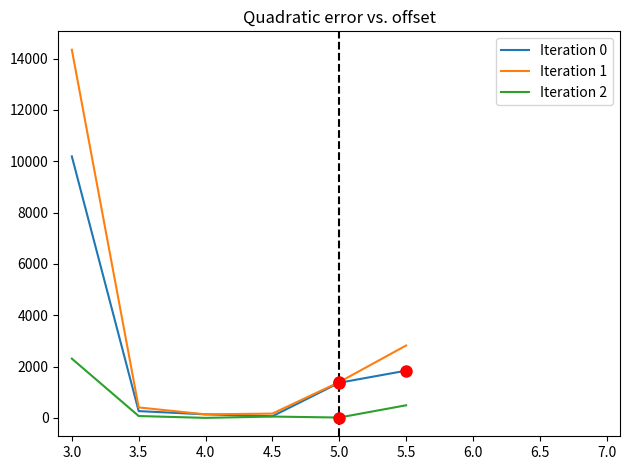

At which category is the sum across all series the highest?

3.0